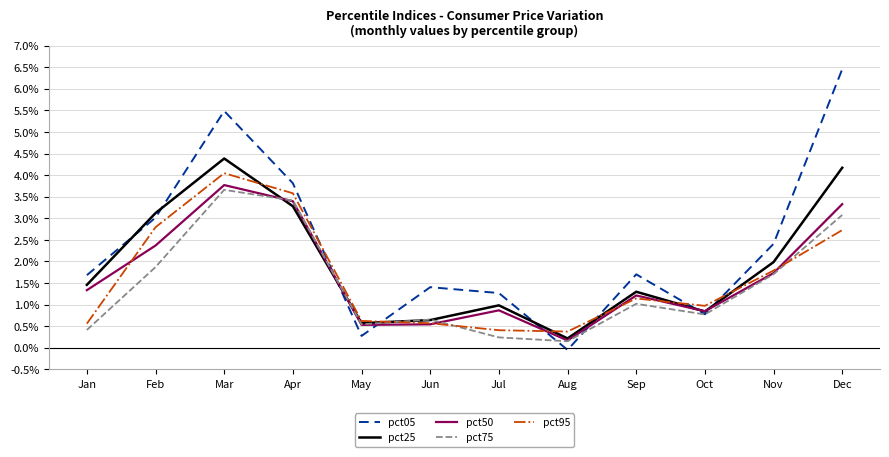

How many intersections are there between pct25 and pct95?

6